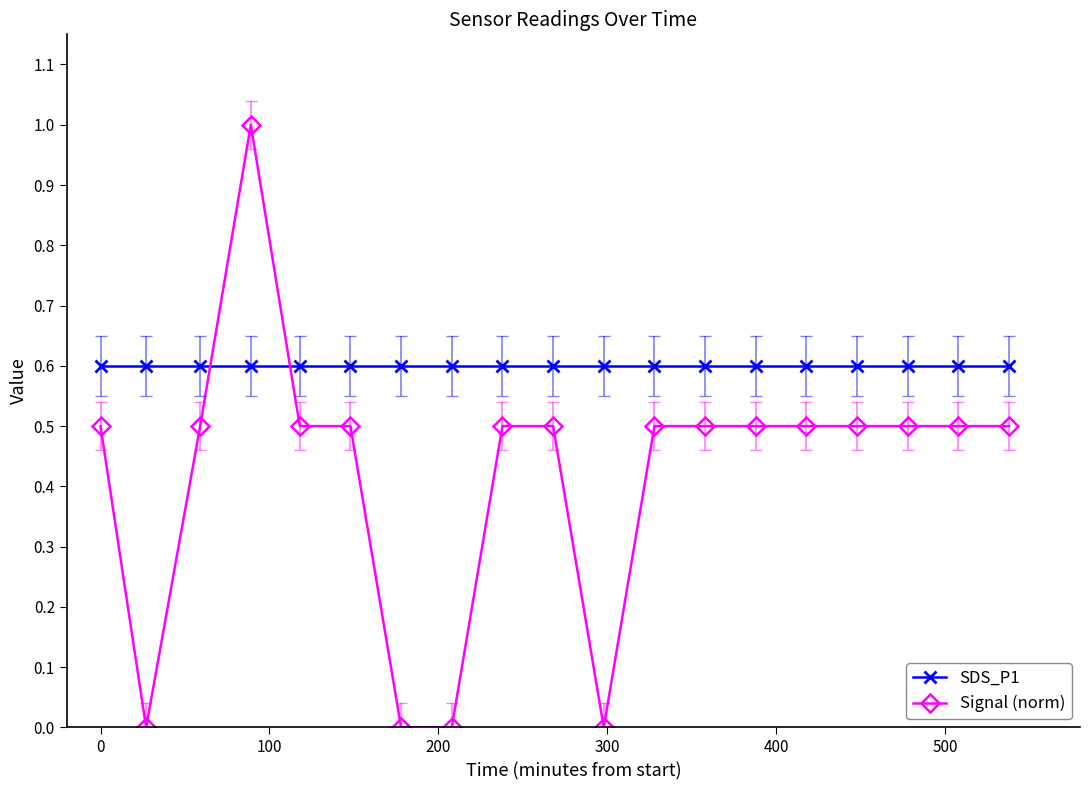

Which series has the widest spread of values?

Signal (norm)